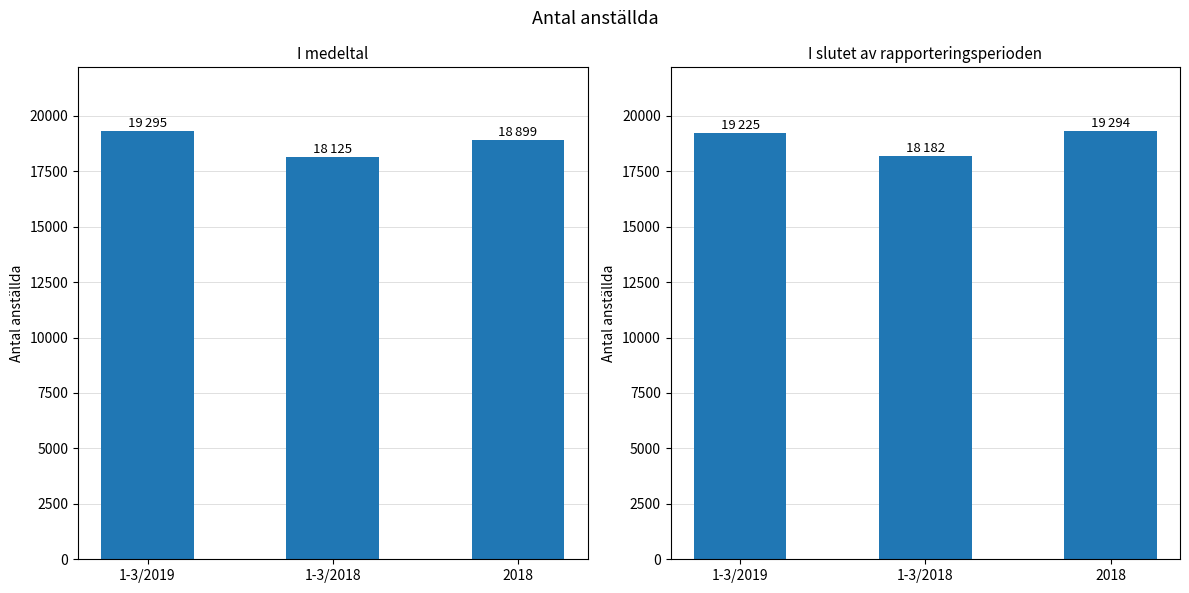

Reading left to right, extract all data points from this chart.

I medeltal: 1-3/2019=19295	1-3/2018=18125	2018=18899
I slutet av rapporteringsperioden: 1-3/2019=19225	1-3/2018=18182	2018=19294